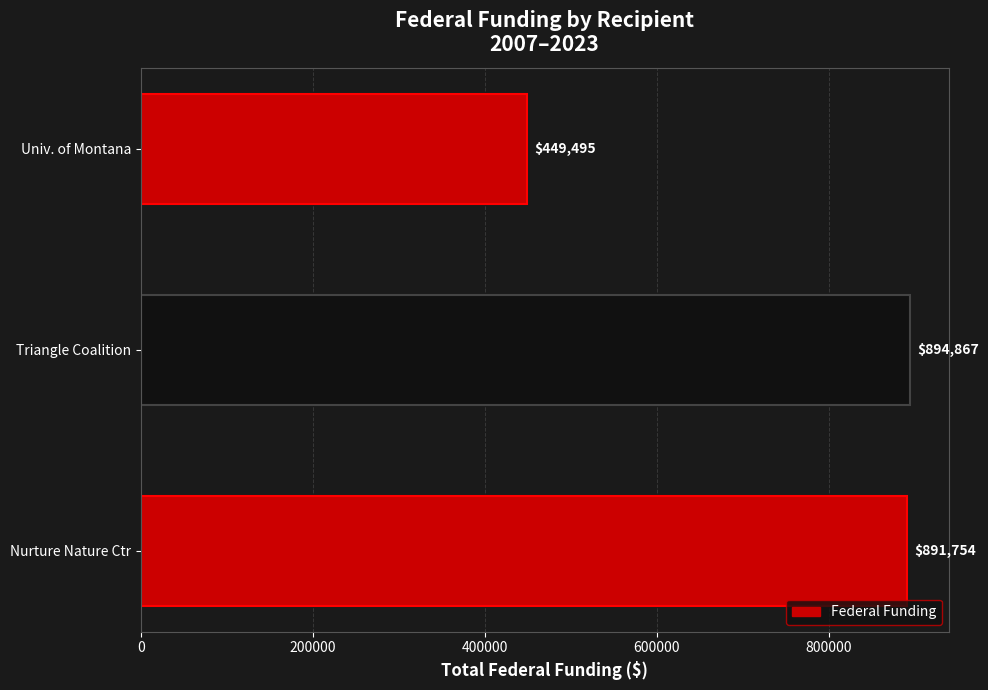

The value at Triangle Coalition is 1191133. True or false?

False